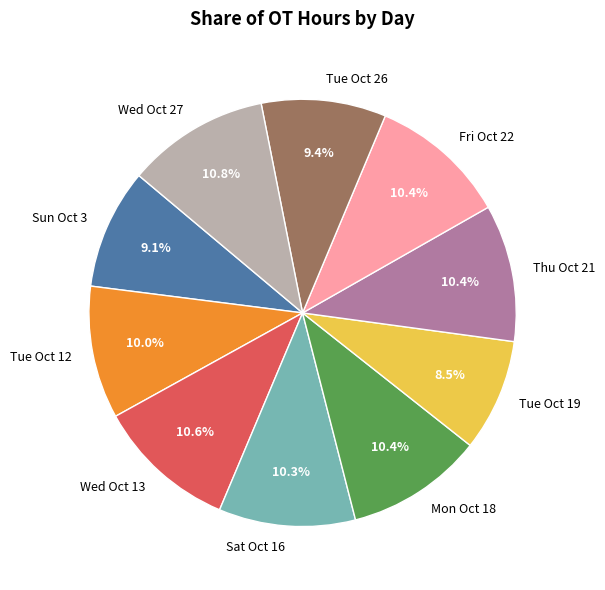

Does any single category account for the majority?

No